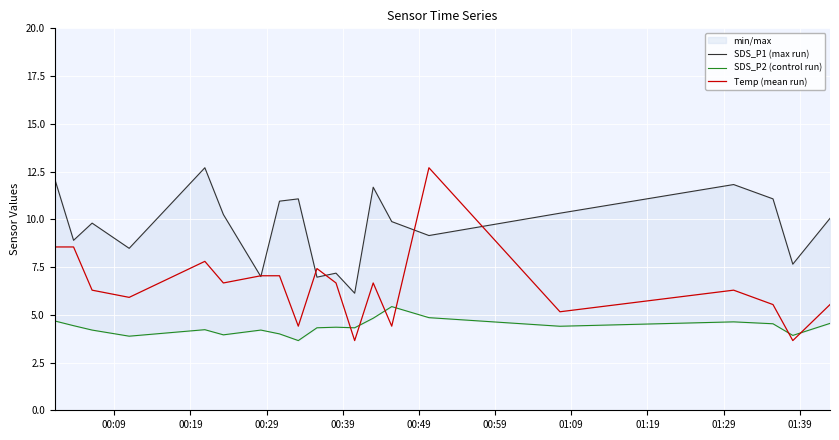

How many interior local peaks does the SDS_P2 (control run) series have?

5